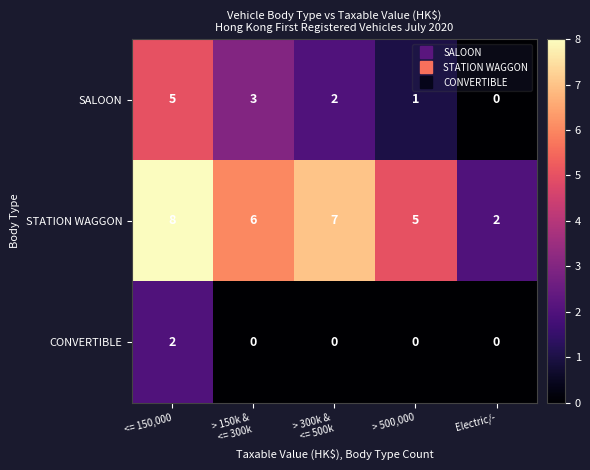

At how many categories does at least one series exceed 3?

4